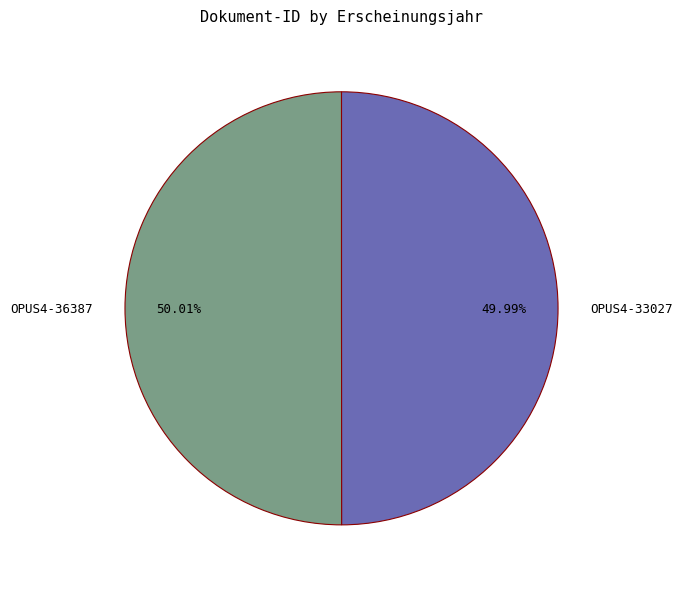

Approximately how many times larger is the value at OPUS4-33027 compared to OPUS4-36387?

1.0